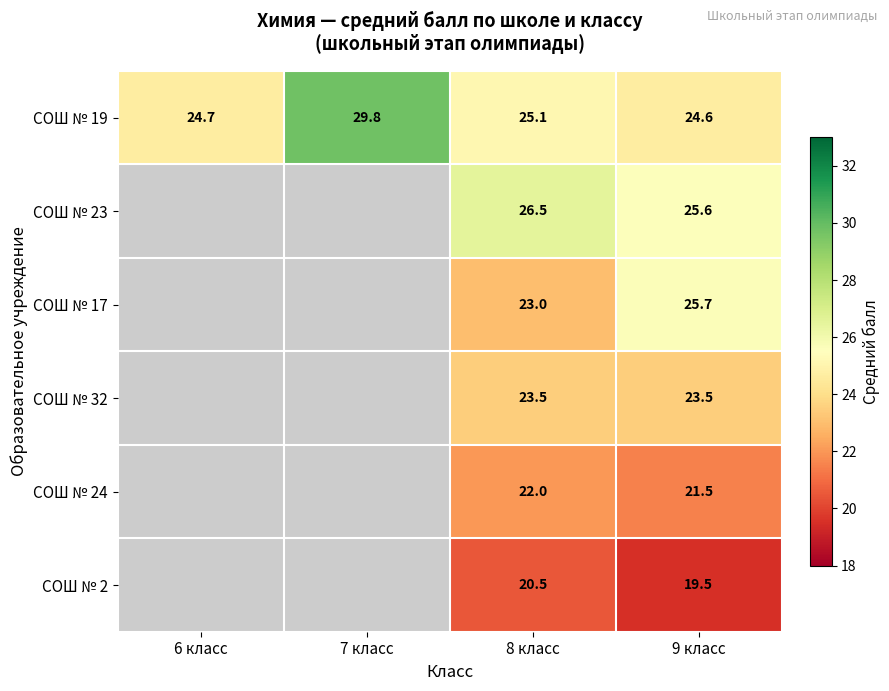

Is it true that СОШ № 19 equals 5.9 at 8 класс?

False